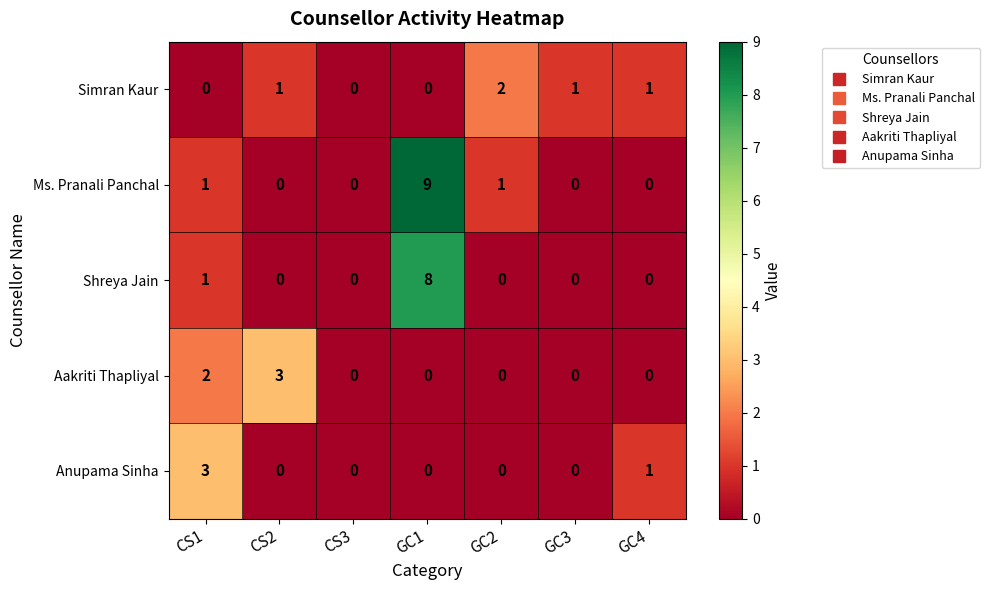

Which label corresponds to the largest value in the chart?

GC1